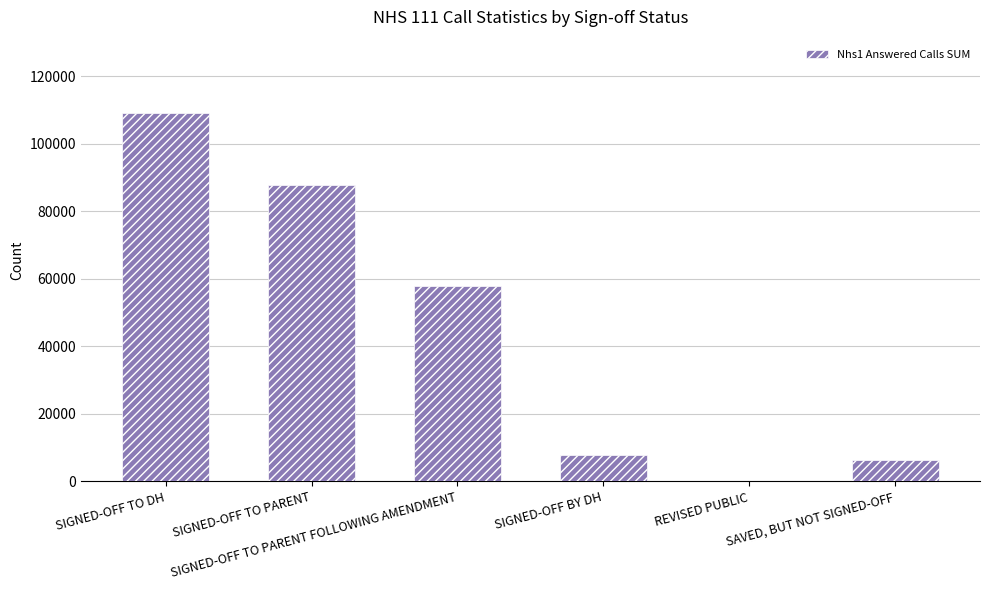

What is the sum of all values?

268829